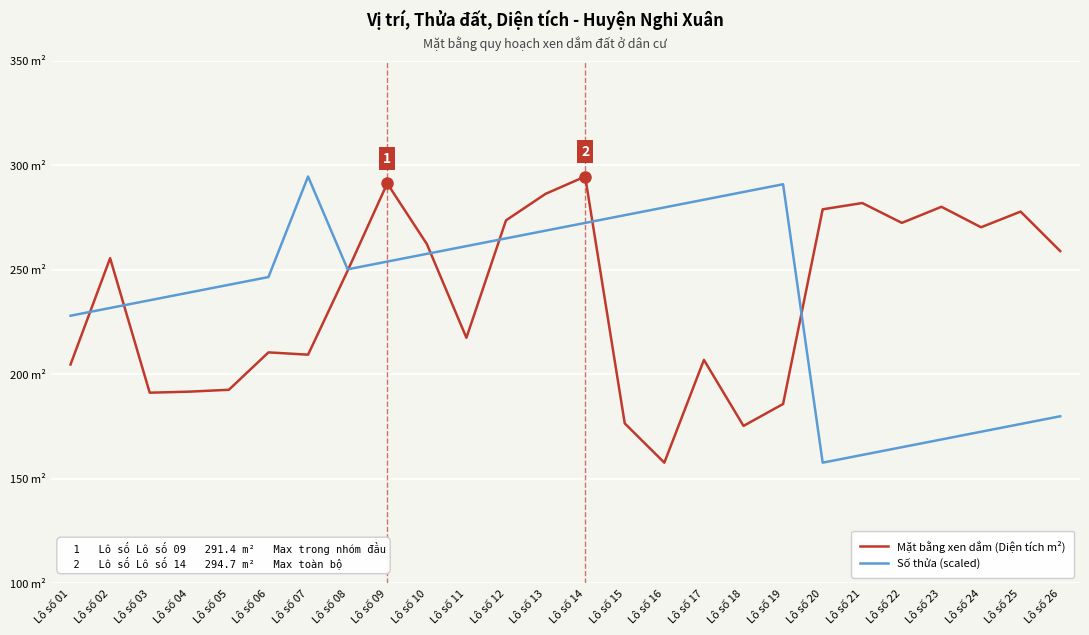

List the labels in order of Mặt bằng xen dắm (Diện tích m²) value, largest first.

Lô số 14, Lô số 09, Lô số 13, Lô số 21, Lô số 23, Lô số 20, Lô số 25, Lô số 12, Lô số 22, Lô số 24, Lô số 10, Lô số 26, Lô số 02, Lô số 08, Lô số 11, Lô số 06, Lô số 07, Lô số 17, Lô số 01, Lô số 05, Lô số 04, Lô số 03, Lô số 19, Lô số 15, Lô số 18, Lô số 16